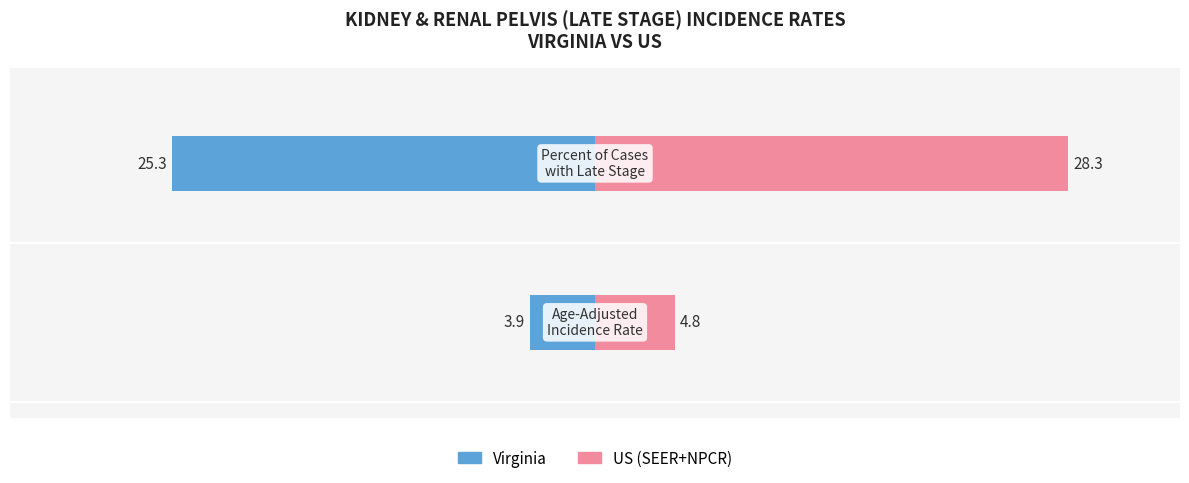

What is the approximate value of Virginia at Virginia?

3.9